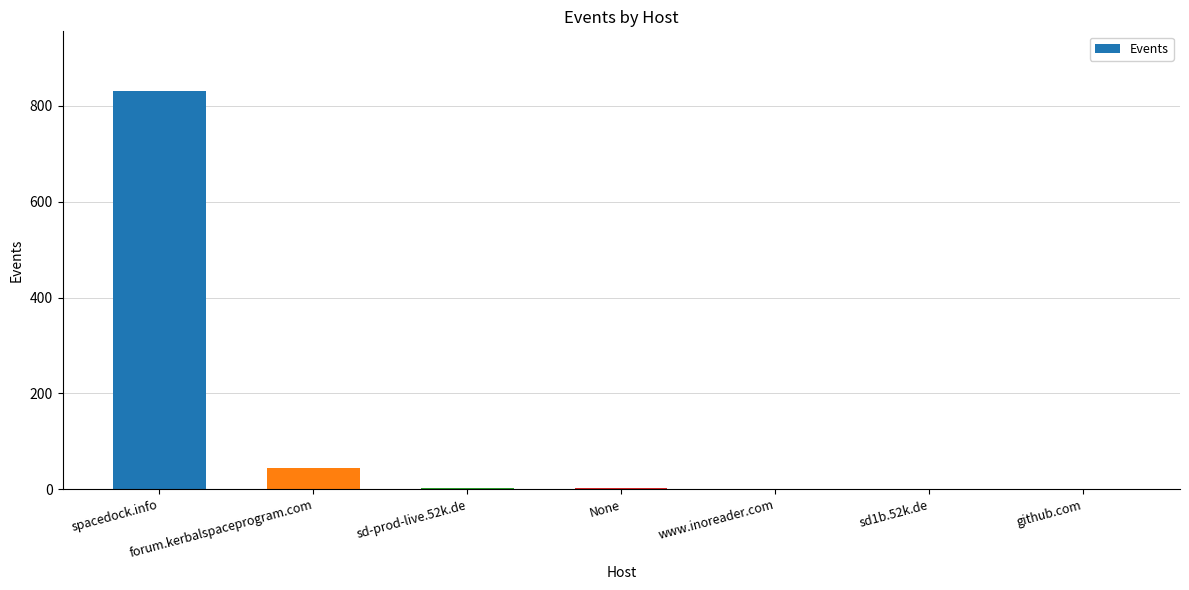

At which label is the value closest to 416?

forum.kerbalspaceprogram.com